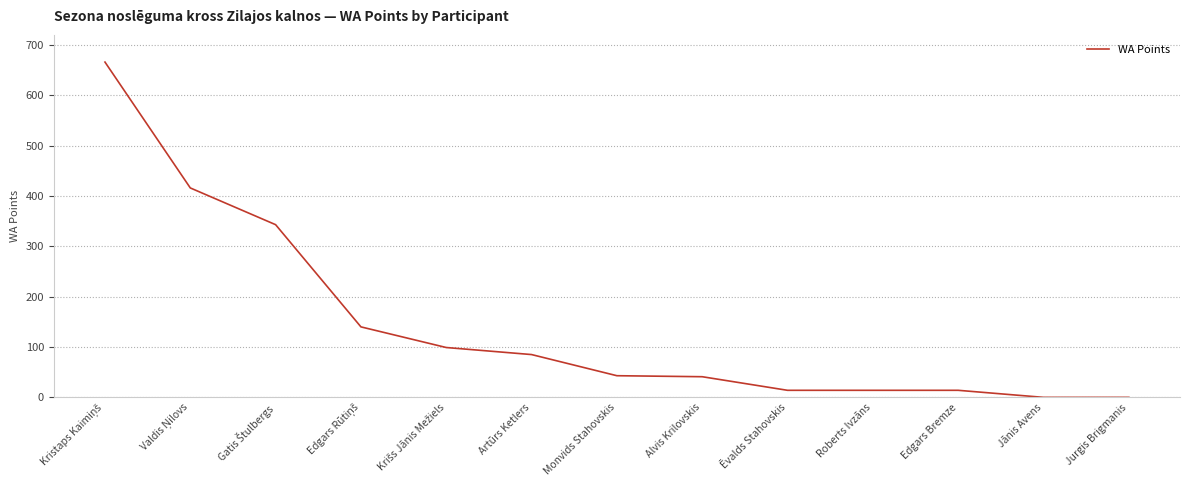

True or false: the data shows 85 at Artūrs Ketlers.

True